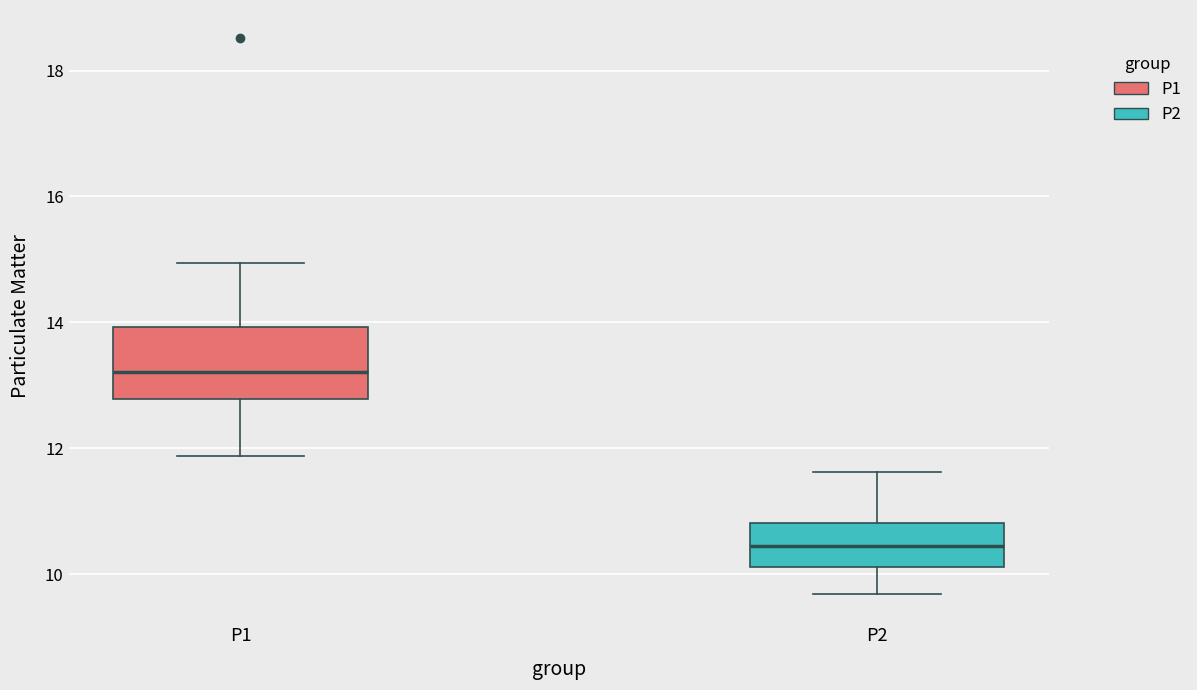

Reading left to right, transcribe this box plot: for each box, give where its median line is, the range the box spans, and where its two whiskers end, as read against the y-axis. The values are not printed on the chart, so give them approximately, as read against the axis.

P1: median 13.2, box 12.8 to 14.0, whiskers 11.8 to 15.0
P2: median 10.4, box 10.2 to 10.8, whiskers 9.6 to 11.6